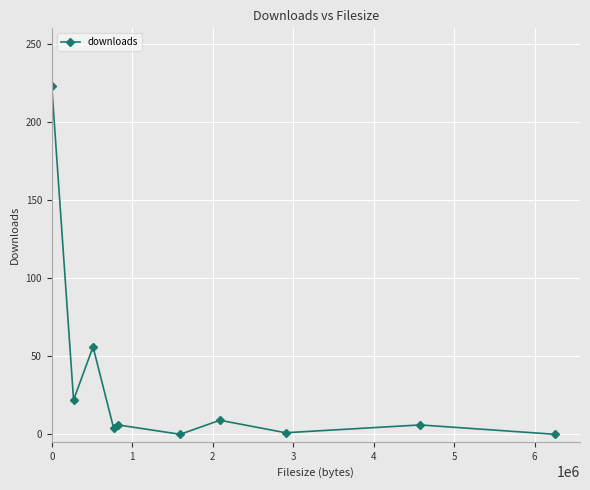

True or false: there are more than 1 points higher than both neighbors.

True